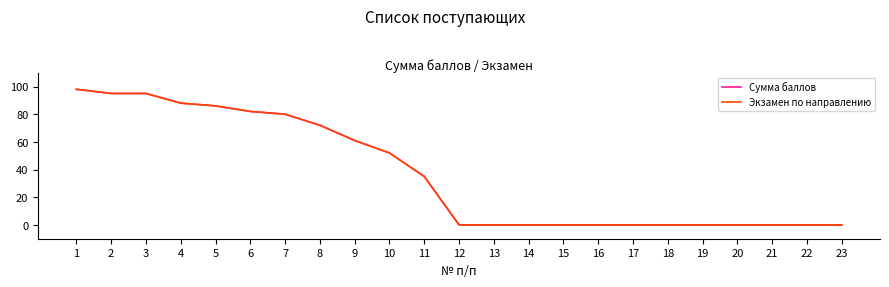

The value of Сумма баллов at 9 is 61. True or false?

True